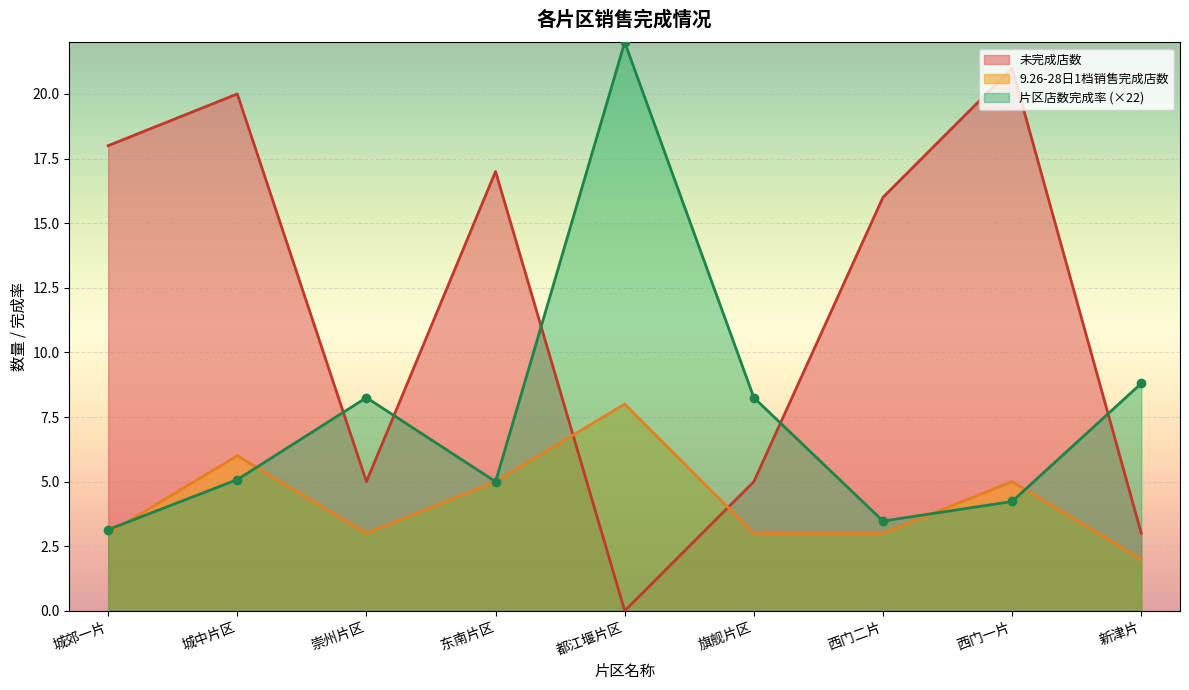

Between 都江堰片区 and 西门二片, which series saw the biggest shift?

片区店数完成率 (×22)